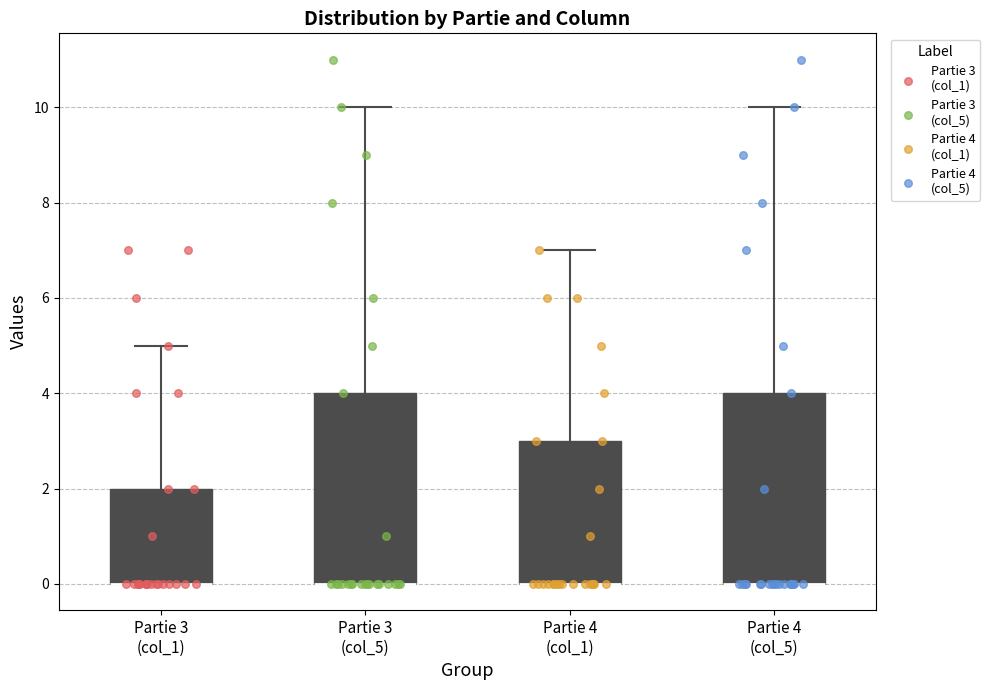

Where is the upper edge of the box for Partie 4 (col_1) on the y-axis? The values are not printed on the chart, so give them approximately, as read against the axis.

3